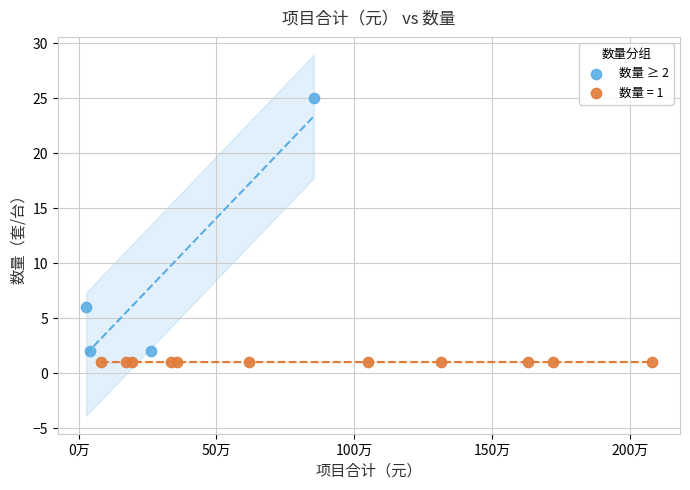

Which series contains the highest Y value?

数量 ≥ 2